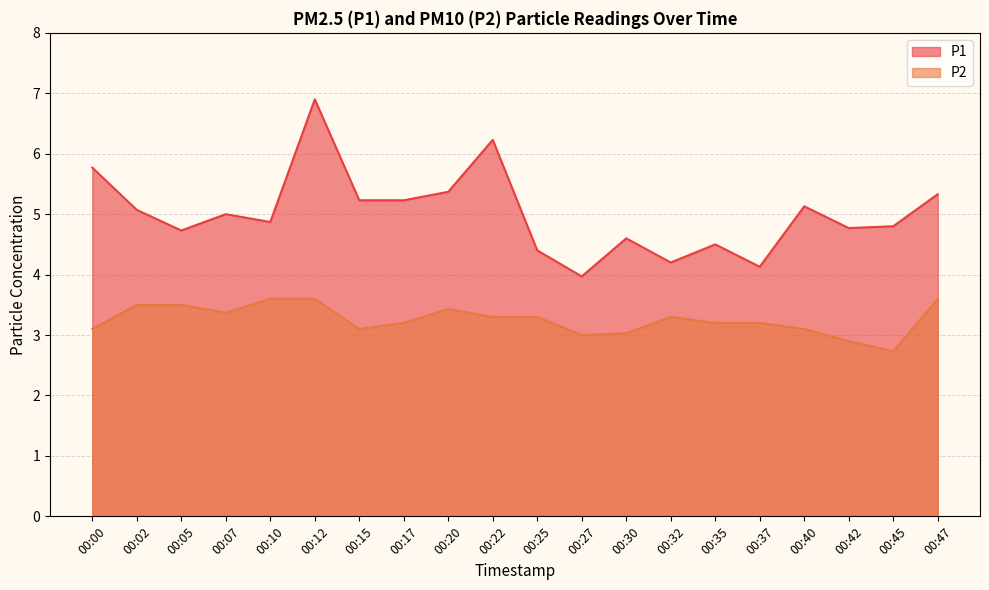

How many lines are shown in the chart?

2